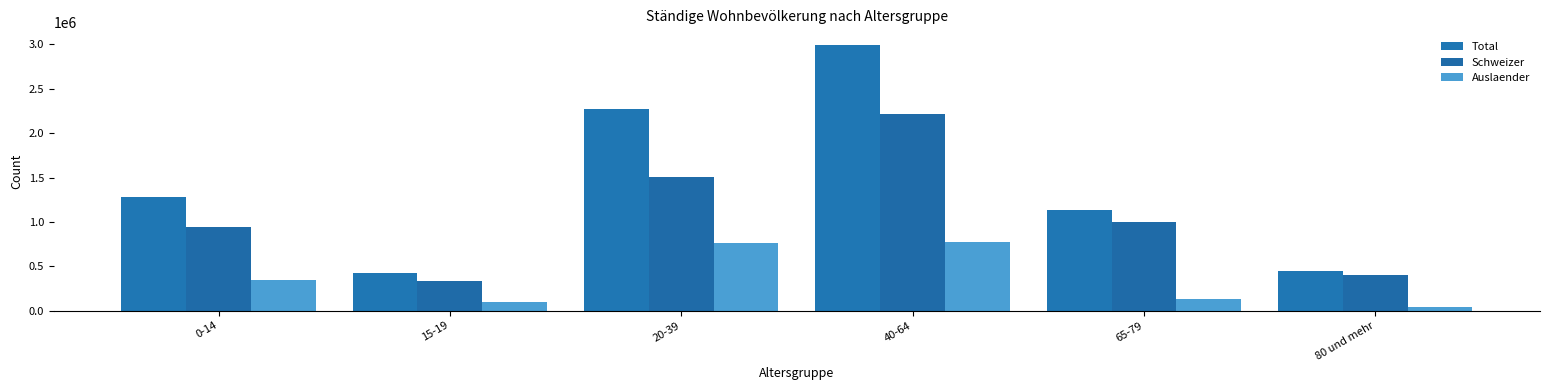

What is the difference between the maximum and minimum values in the Auslaender series?

733858